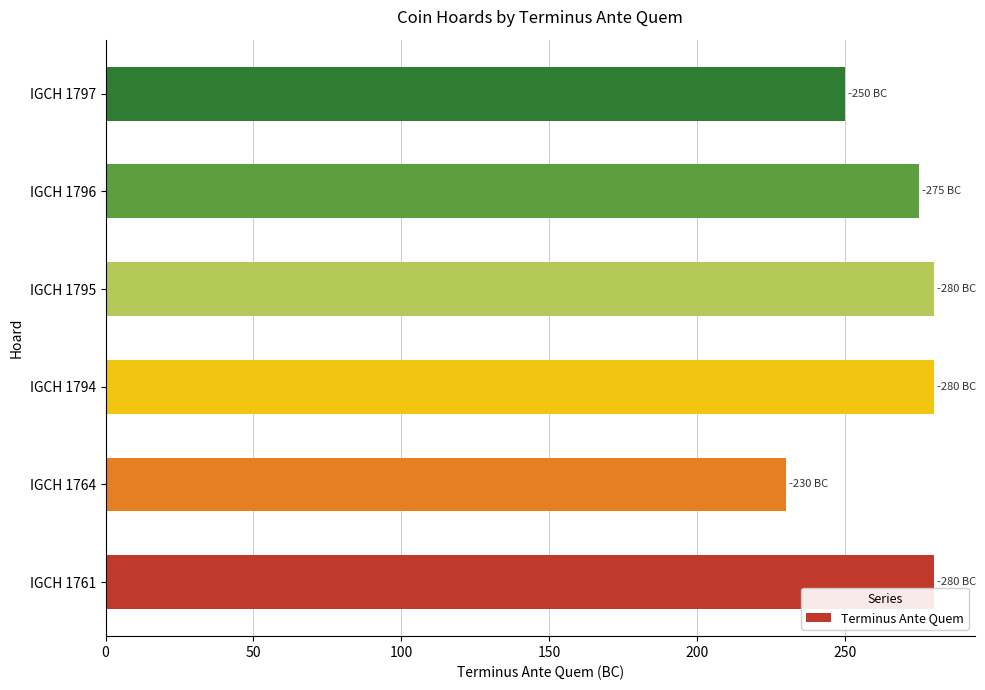

Reading bottom to top, transcribe all the data shown in this chart.

IGCH 1761=280	IGCH 1764=230	IGCH 1794=280	IGCH 1795=280	IGCH 1796=275	IGCH 1797=250